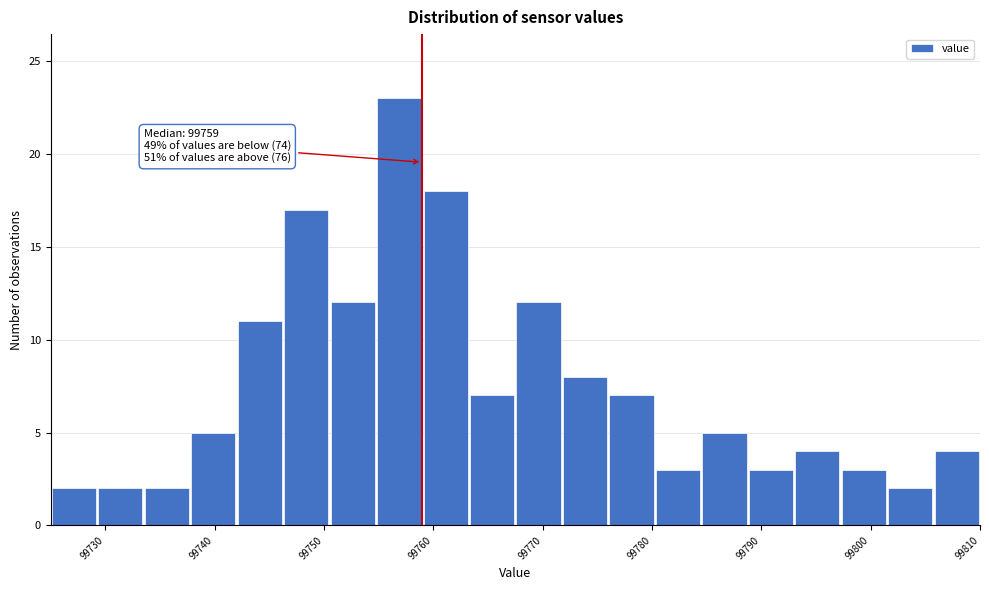

Which range on the x-axis has the tallest bar?

99755 to 99759